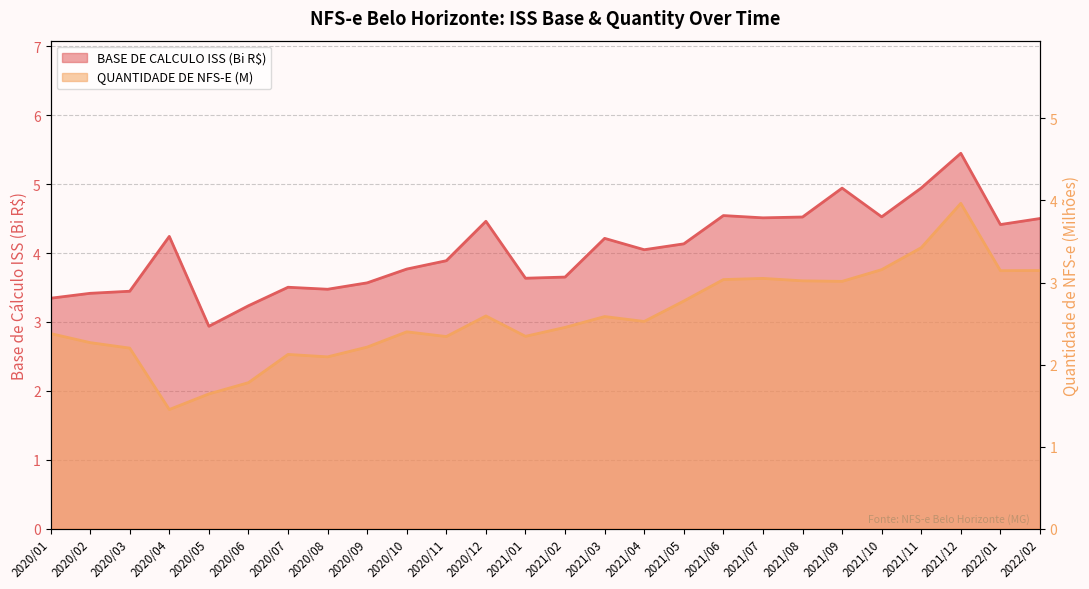

Between 2020/06 and 2021/09, which series saw the biggest shift?

BASE DE CALCULO ISS (Bi)